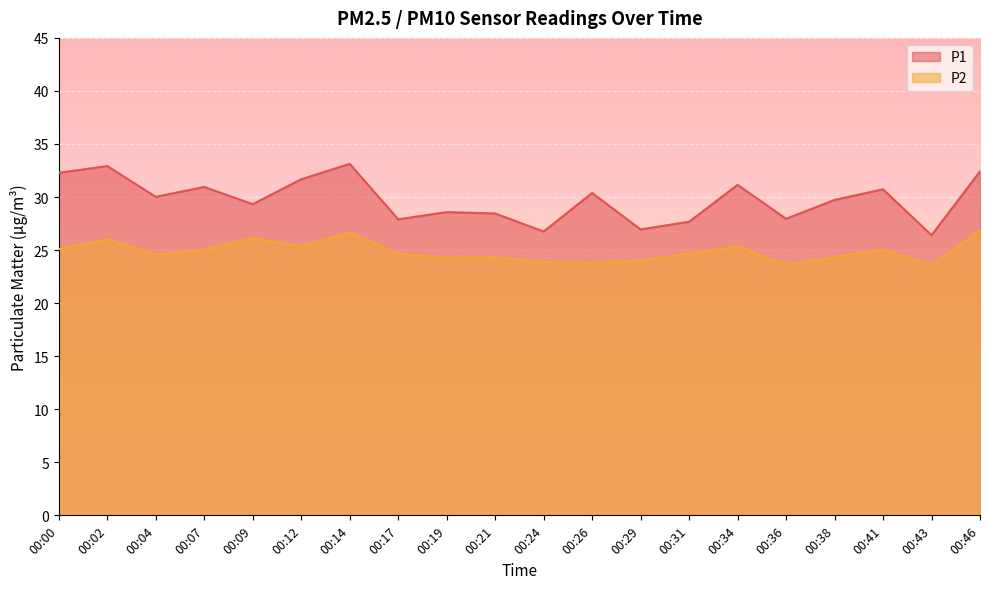

Which category has the lowest value across all series?

00:43